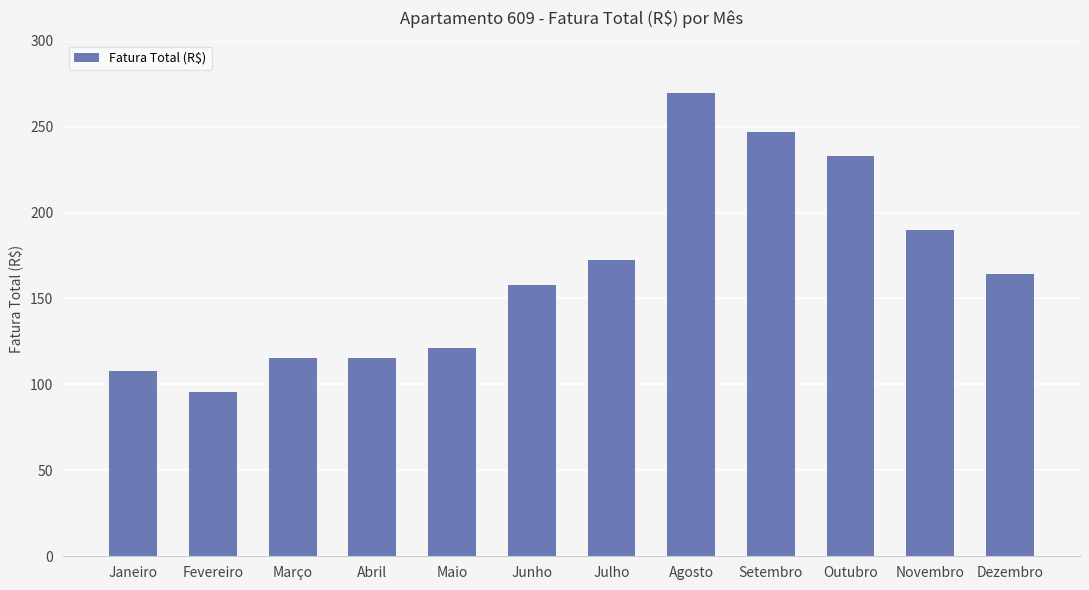

What is the label of the 5th bar from the right?

Agosto